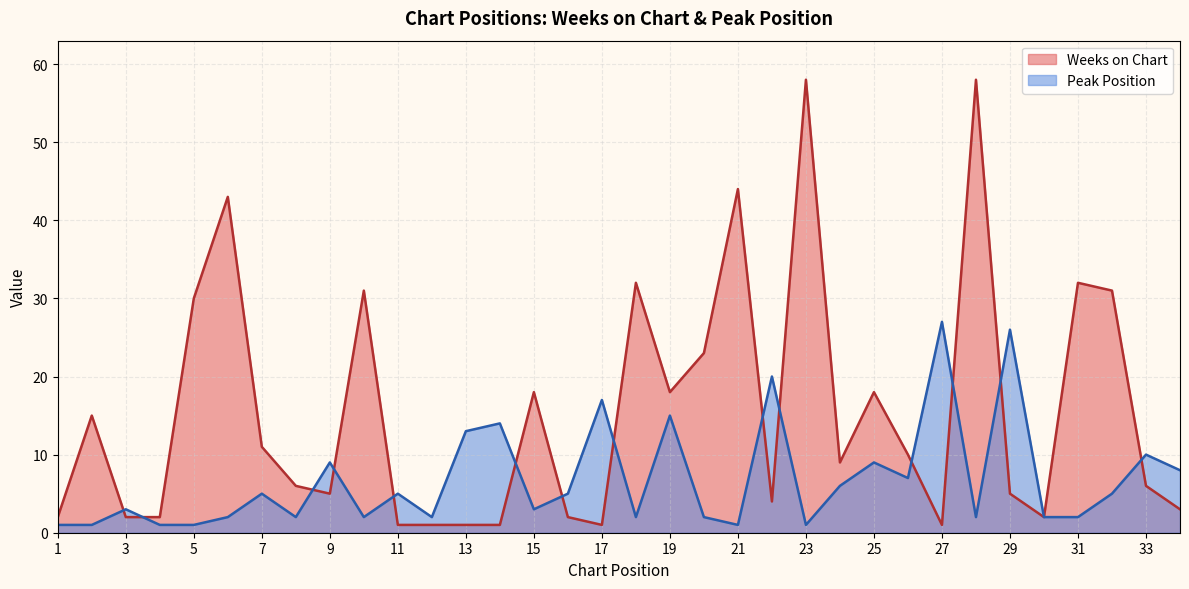

What is the total value across all series at 21?

45